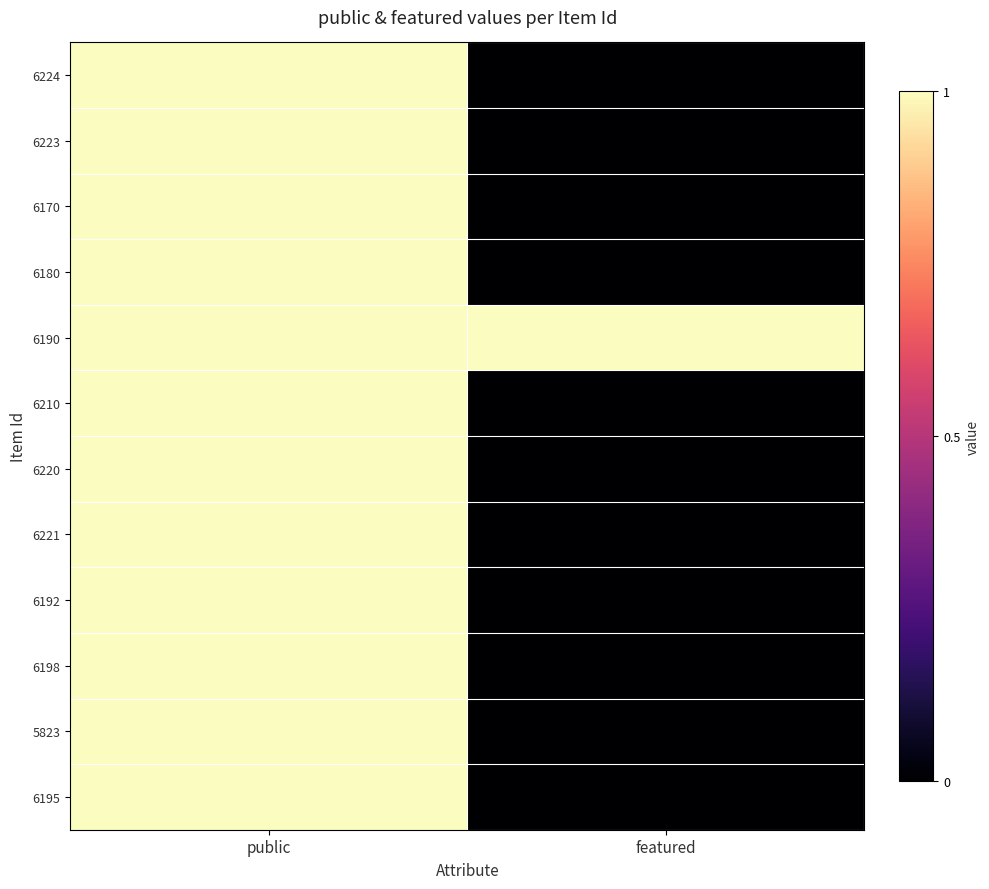

Which has a higher value, featured or public?

public